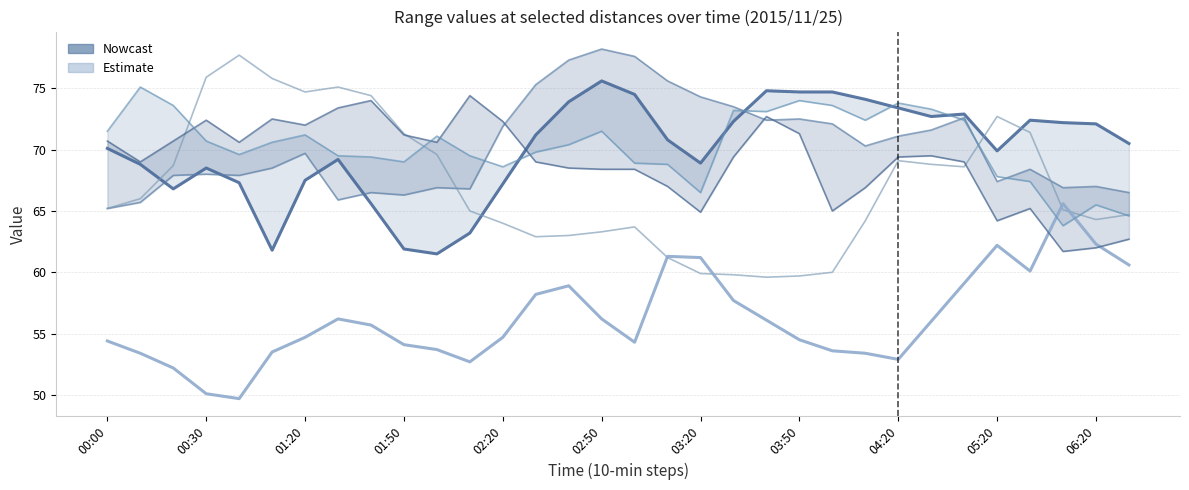

The 3.524 series shows 71.9 at 02:20. True or false?

True